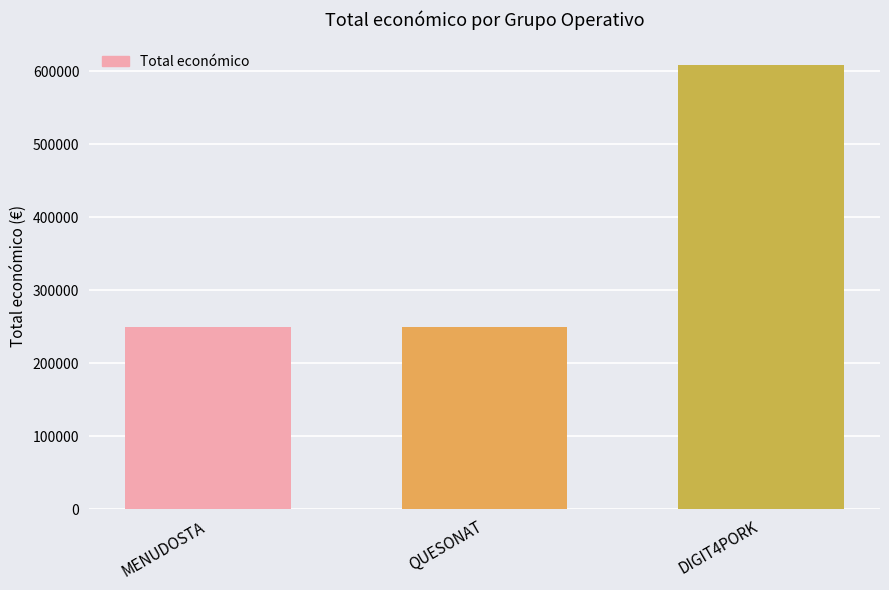

What is the smallest value displayed?

250000